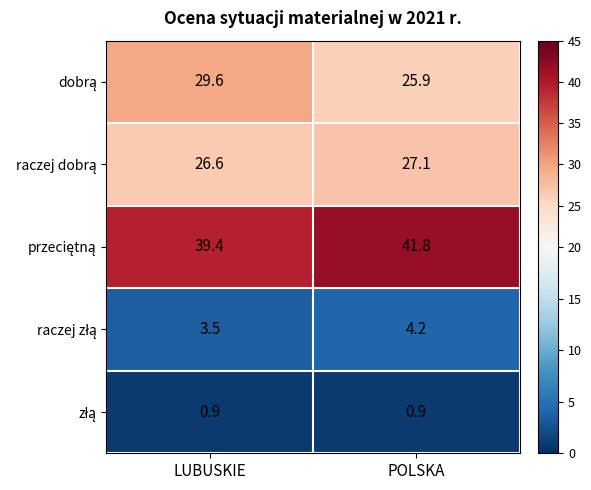

At which category is the sum across all series the highest?

LUBUSKIE